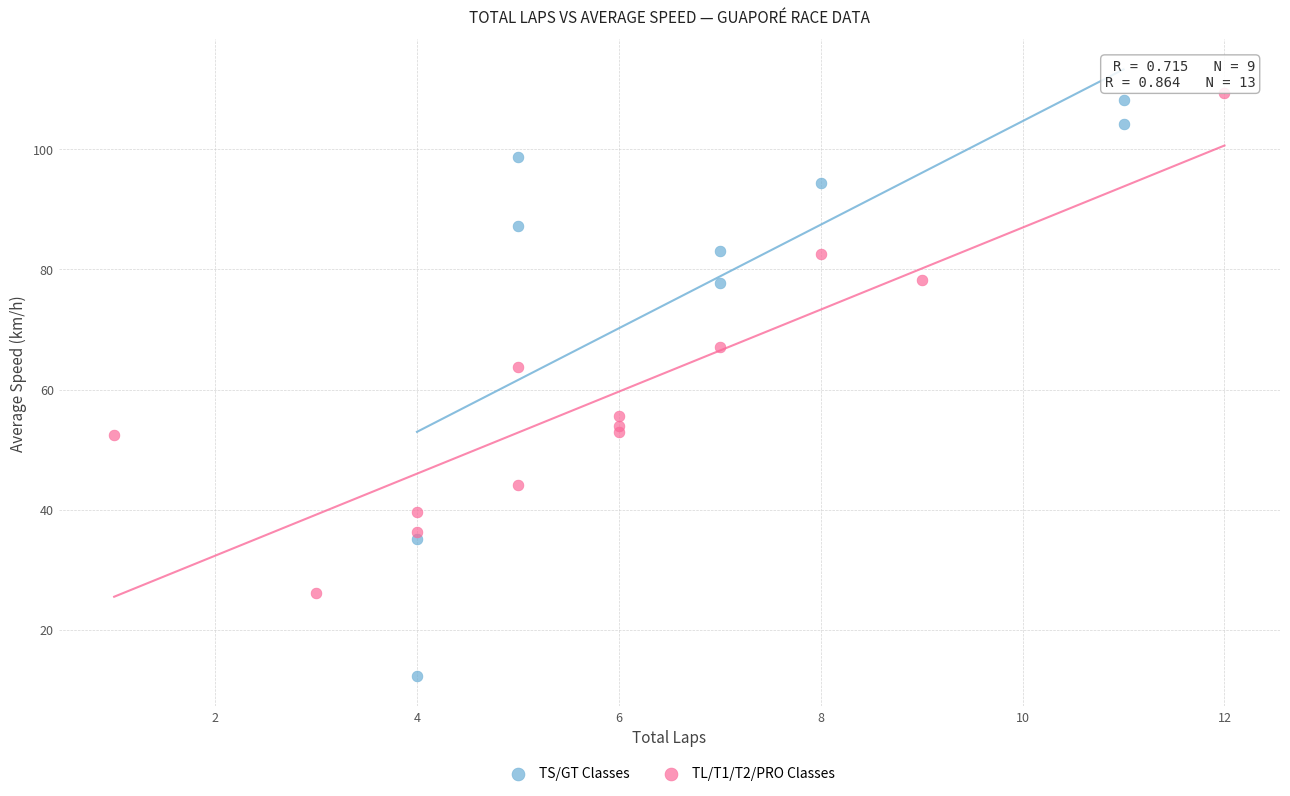

Which series reaches the minimum Y coordinate?

TS/GT Classes